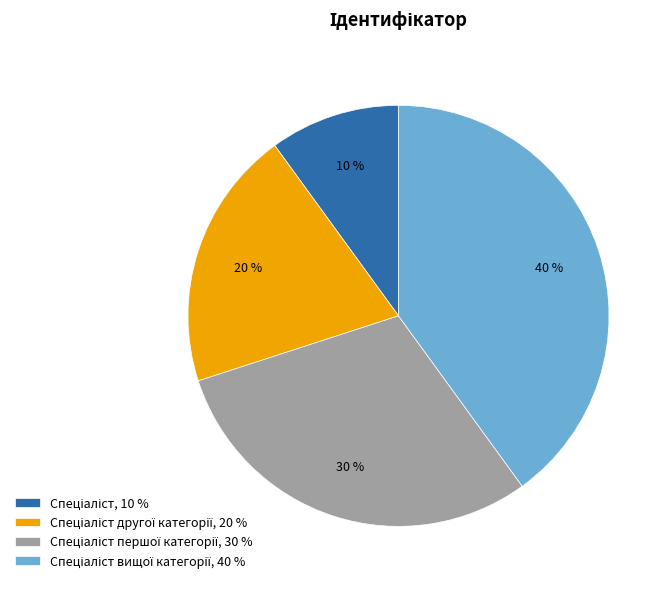

To the nearest percent, what is the difference between the largest and smallest slice percentages?

30%